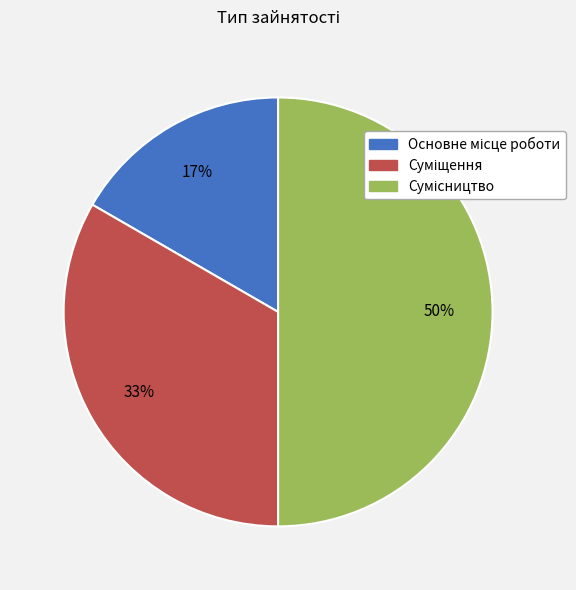

To the nearest percent, what is the average slice percentage?

33%